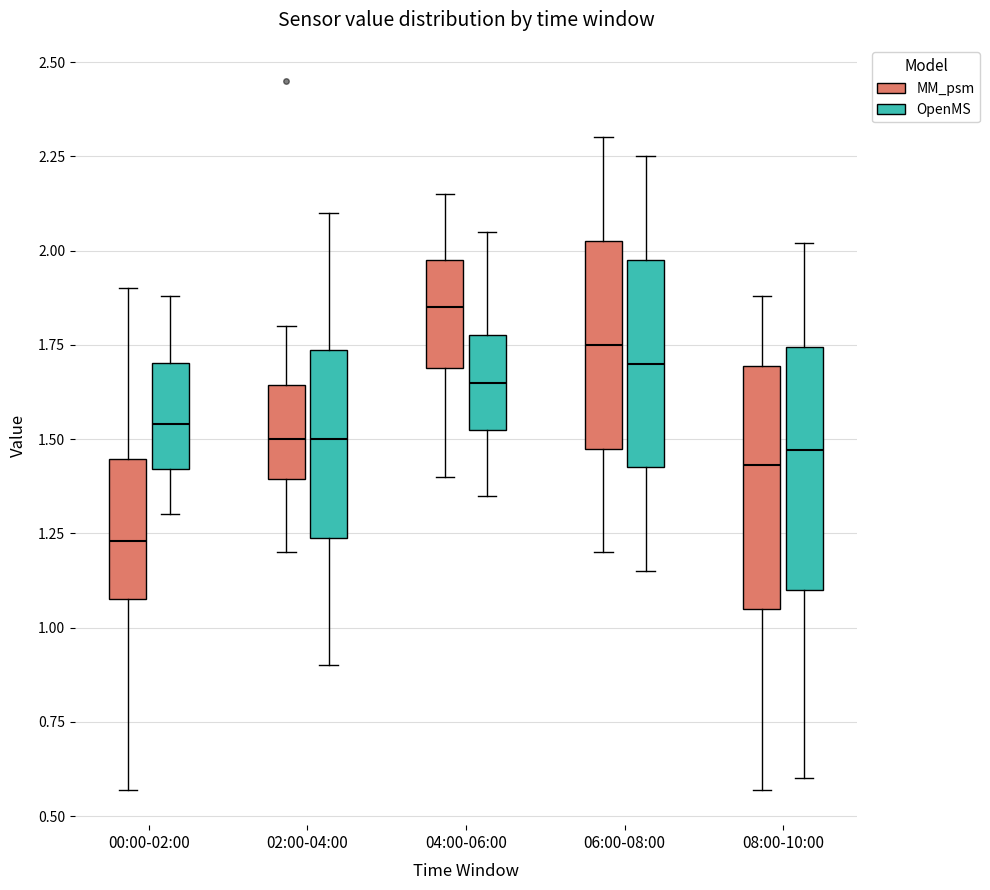

Reading left to right, read every box against the y-axis: the position of its median line, the range the box covers, and the ends of its whiskers. The values are not printed on the chart, so give them approximately, as read against the axis.

00:00-02:00 (MM_psm): median 1.25, box 1.10 to 1.45, whiskers 0.55 to 1.90
00:00-02:00 (OpenMS): median 1.55, box 1.40 to 1.70, whiskers 1.30 to 1.90
02:00-04:00 (MM_psm): median 1.50, box 1.40 to 1.65, whiskers 1.20 to 1.80
02:00-04:00 (OpenMS): median 1.50, box 1.25 to 1.75, whiskers 0.90 to 2.10
04:00-06:00 (MM_psm): median 1.85, box 1.70 to 2.00, whiskers 1.40 to 2.15
04:00-06:00 (OpenMS): median 1.65, box 1.55 to 1.80, whiskers 1.35 to 2.05
06:00-08:00 (MM_psm): median 1.75, box 1.50 to 2.05, whiskers 1.20 to 2.30
06:00-08:00 (OpenMS): median 1.70, box 1.45 to 2.00, whiskers 1.15 to 2.25
08:00-10:00 (MM_psm): median 1.45, box 1.05 to 1.70, whiskers 0.55 to 1.90
08:00-10:00 (OpenMS): median 1.45, box 1.10 to 1.75, whiskers 0.60 to 2.00